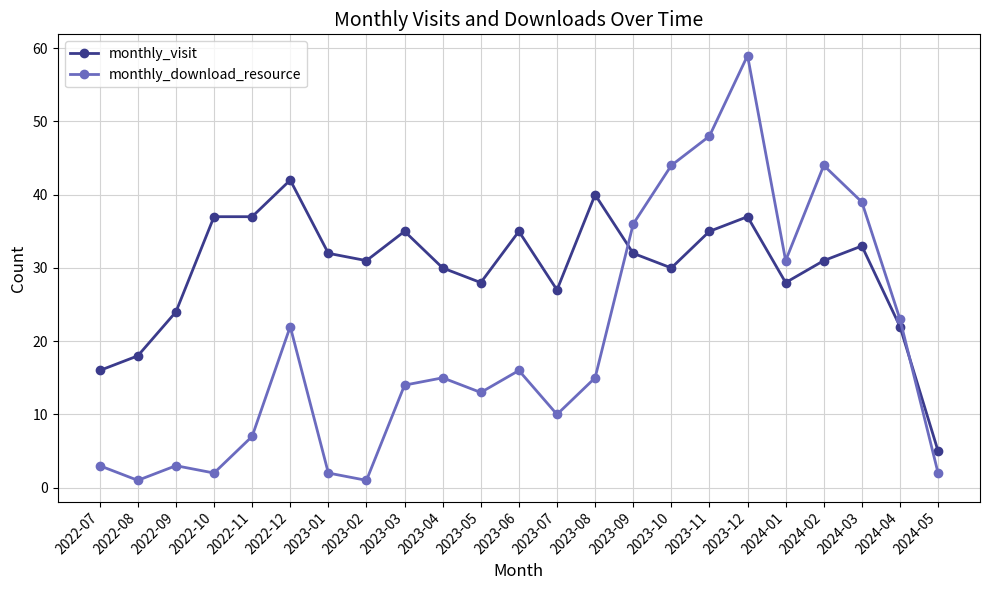

How many times do monthly_download_resource and monthly_visit cross each other?

2